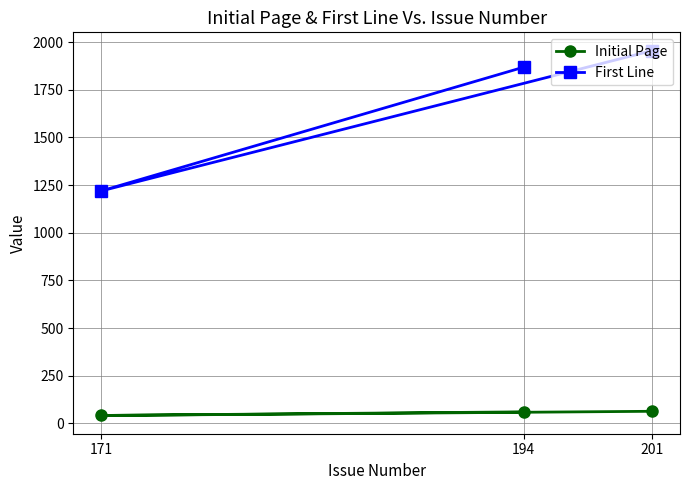

Is it true that Initial Page equals 82 at 194?

False